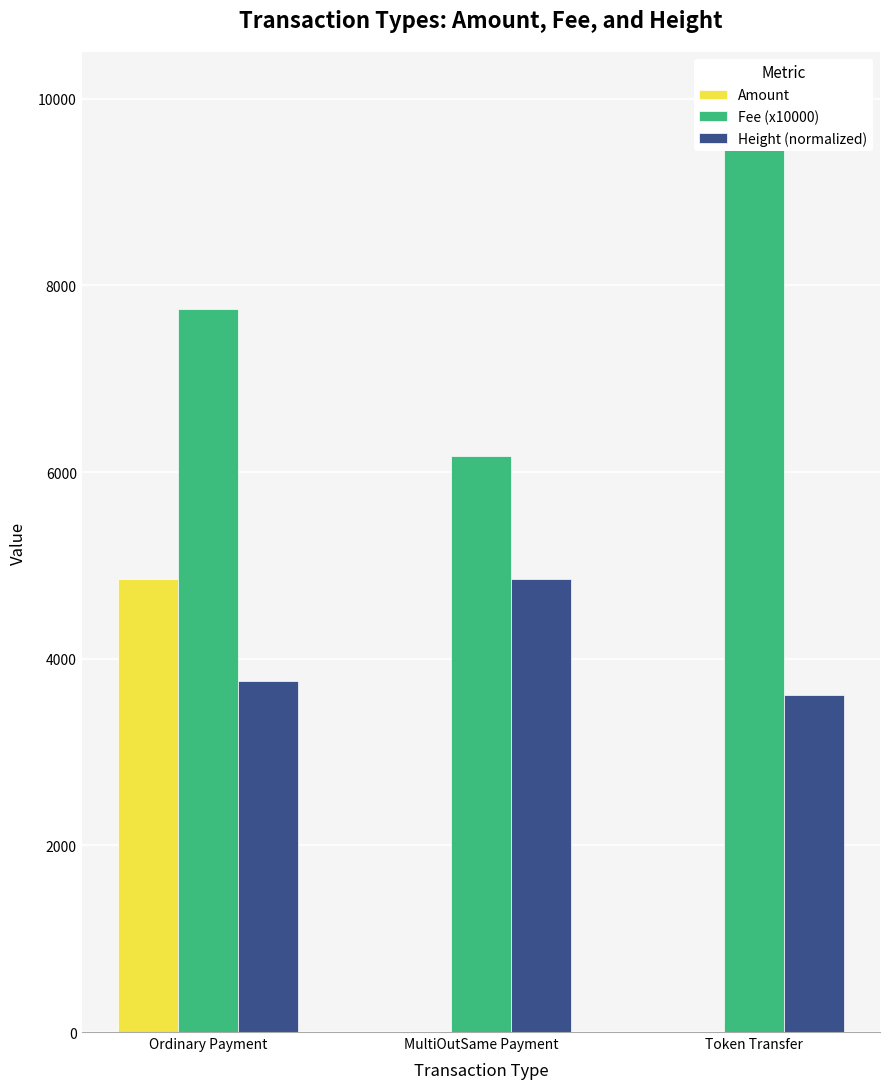

What is the label of the 1st bar from the left?

Ordinary Payment